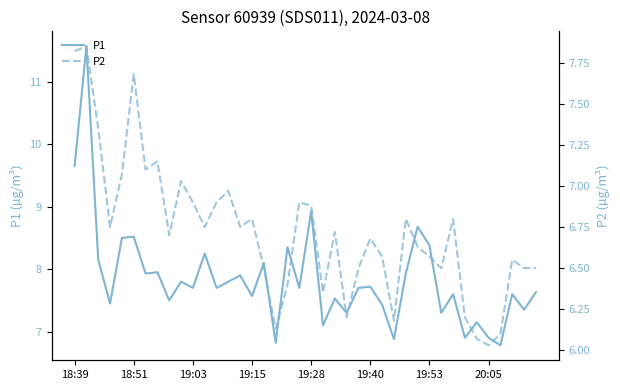

Reading left to right, extract all data points from this chart.

P1: 9.7	11.6	8.2	7.5	8.5	8.5	7.9	8.0	7.5	7.8	7.7	8.2	7.7	7.8	7.9	7.6	8.1	6.8	8.3	7.7	8.9	7.1	7.5	7.3	7.7	7.7	7.4	6.9	7.9	8.7	8.4	7.3	7.6	6.9	7.2	6.9	6.8	7.6	7.3	7.6
P2: 7.8	7.8	7.3	6.8	7.1	7.7	7.1	7.2	6.7	7.0	6.9	6.8	6.9	7.0	6.8	6.8	6.5	6.1	6.4	6.9	6.9	6.3	6.7	6.2	6.5	6.7	6.6	6.2	6.8	6.6	6.6	6.5	6.8	6.2	6.1	6.0	6.1	6.5	6.5	6.5